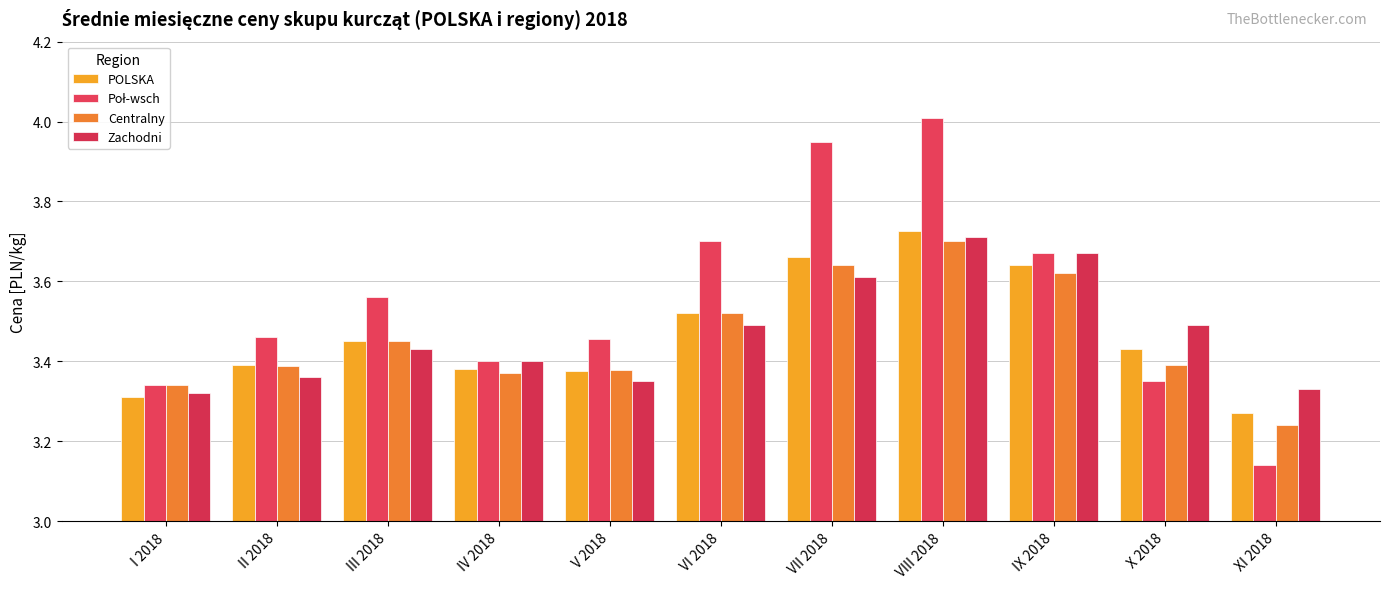

Rank the categories by Zachodni value from lowest to highest.

I 2018, XI 2018, V 2018, II 2018, IV 2018, III 2018, VI 2018, X 2018, VII 2018, IX 2018, VIII 2018